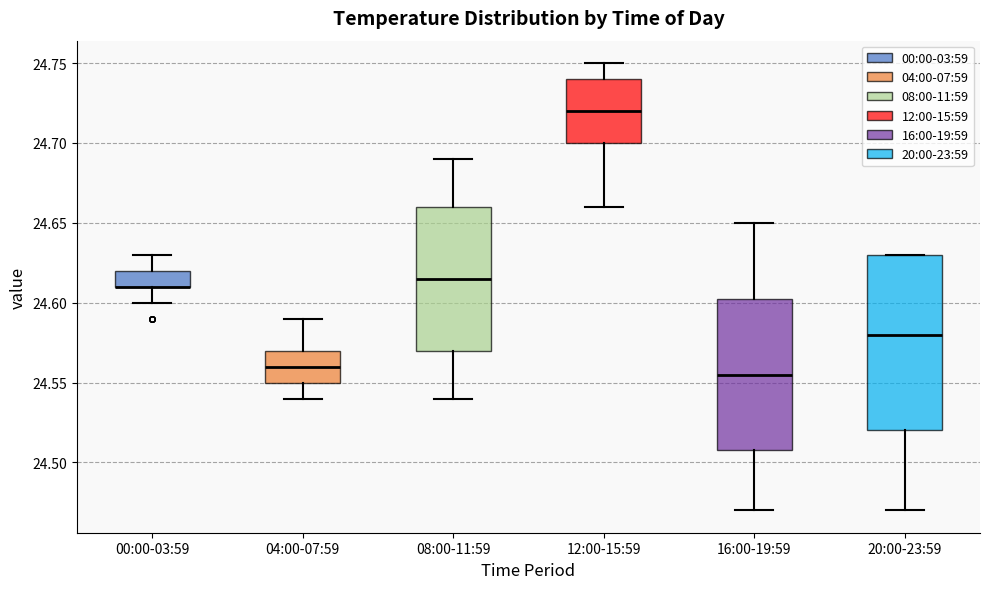

Reading left to right, transcribe this box plot: for each box, give where its median line is, the range the box spans, and where its two whiskers end, as read against the y-axis. The values are not printed on the chart, so give them approximately, as read against the axis.

00:00-03:59: median 24.610 (drawn on the box's lower edge), box 24.610 to 24.620, whiskers 24.600 to 24.630
04:00-07:59: median 24.560, box 24.550 to 24.570, whiskers 24.540 to 24.590
08:00-11:59: median 24.615, box 24.570 to 24.660, whiskers 24.540 to 24.690
12:00-15:59: median 24.720, box 24.700 to 24.740, whiskers 24.660 to 24.750
16:00-19:59: median 24.555, box 24.510 to 24.605, whiskers 24.470 to 24.650
20:00-23:59: median 24.580, box 24.520 to 24.630, whiskers 24.470 to 24.630